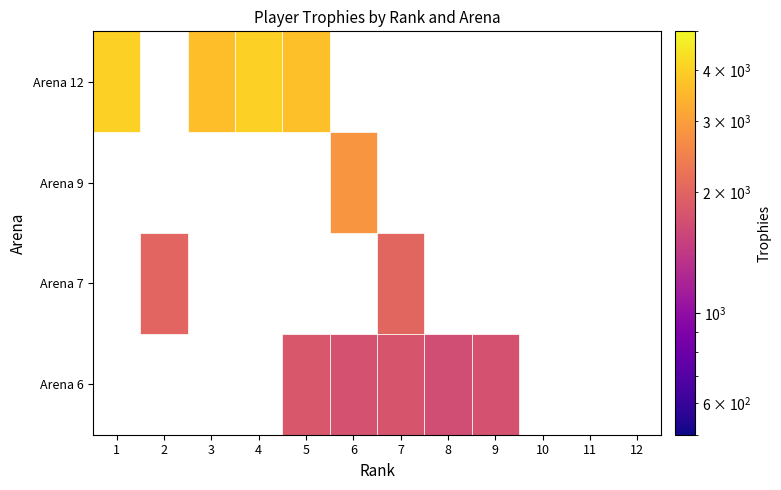

Reading left to right, transcribe all the data shown in this chart.

Arena 6: 1=0	2=0	3=0	4=0	5=1805	6=1723	7=1775	8=1667	9=1722	10=0	11=0	12=0
Arena 7: 1=0	2=2009	3=0	4=0	5=0	6=0	7=2019	8=0	9=0	10=0	11=0	12=0
Arena 9: 1=0	2=0	3=0	4=0	5=0	6=2834	7=0	8=0	9=0	10=0	11=0	12=0
Arena 12: 1=4001	2=0	3=3630	4=4001	5=3658	6=0	7=0	8=0	9=0	10=0	11=0	12=0